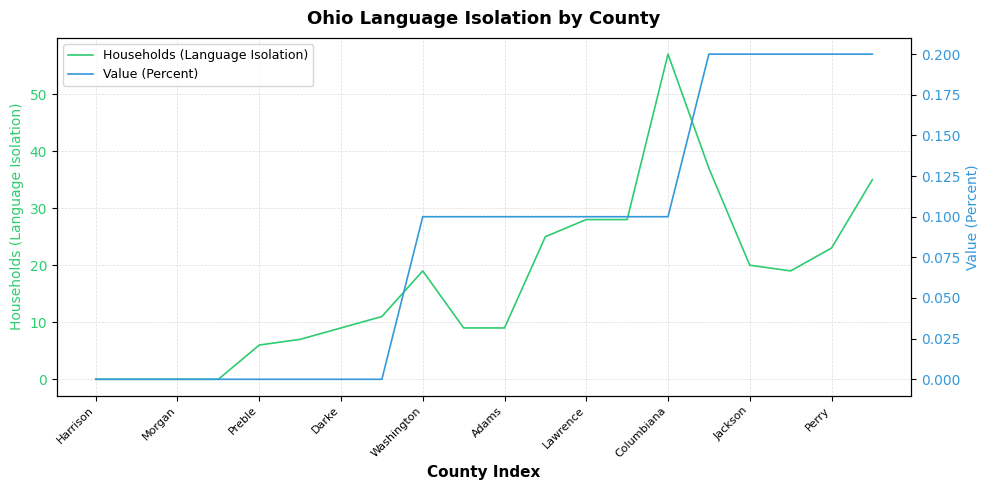

List the series in order of their peak value, lowest first.

Value (Percent), Households (Language Isolation)